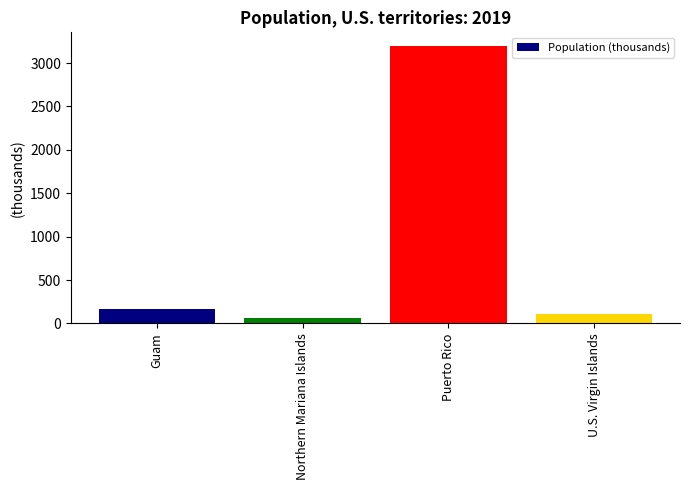

Are the bars grouped side by side (vs. stacked)?

No